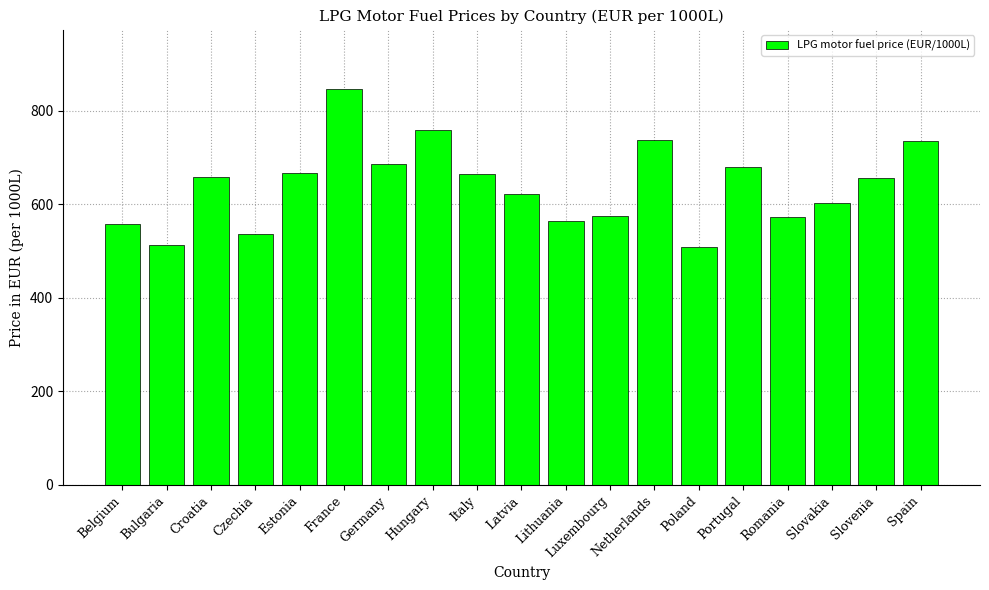

What is the minimum value shown in the chart?

509.3